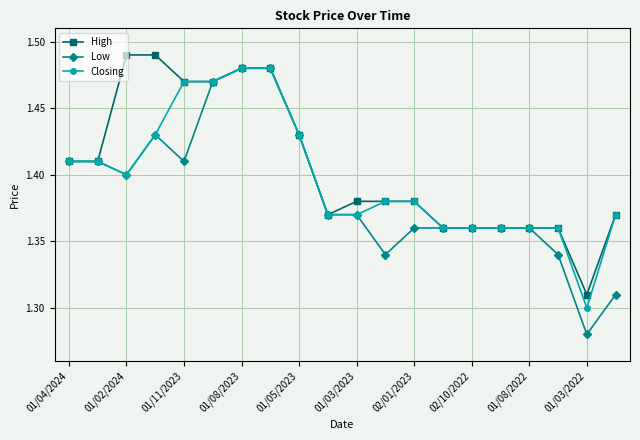

Which series has the widest spread of values?

Low